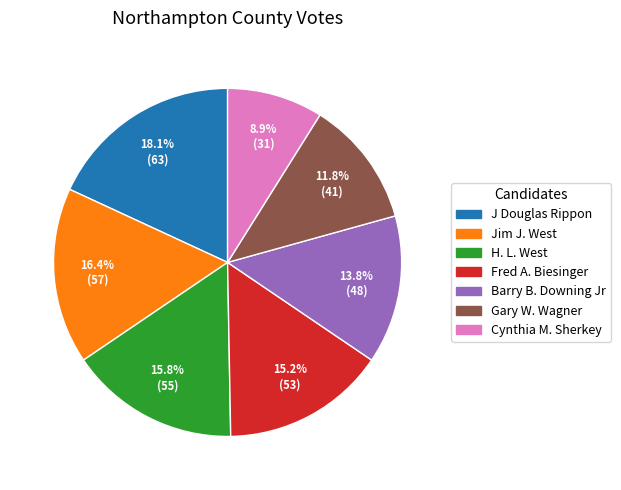

To the nearest percent, what percentage of the pie is Fred A. Biesinger?

15%